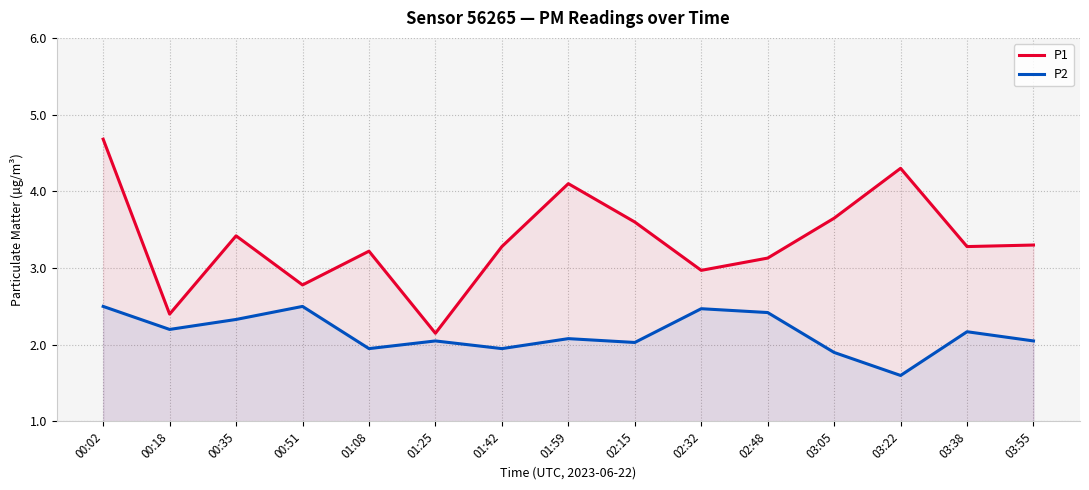

What is the greatest value displayed?

4.7